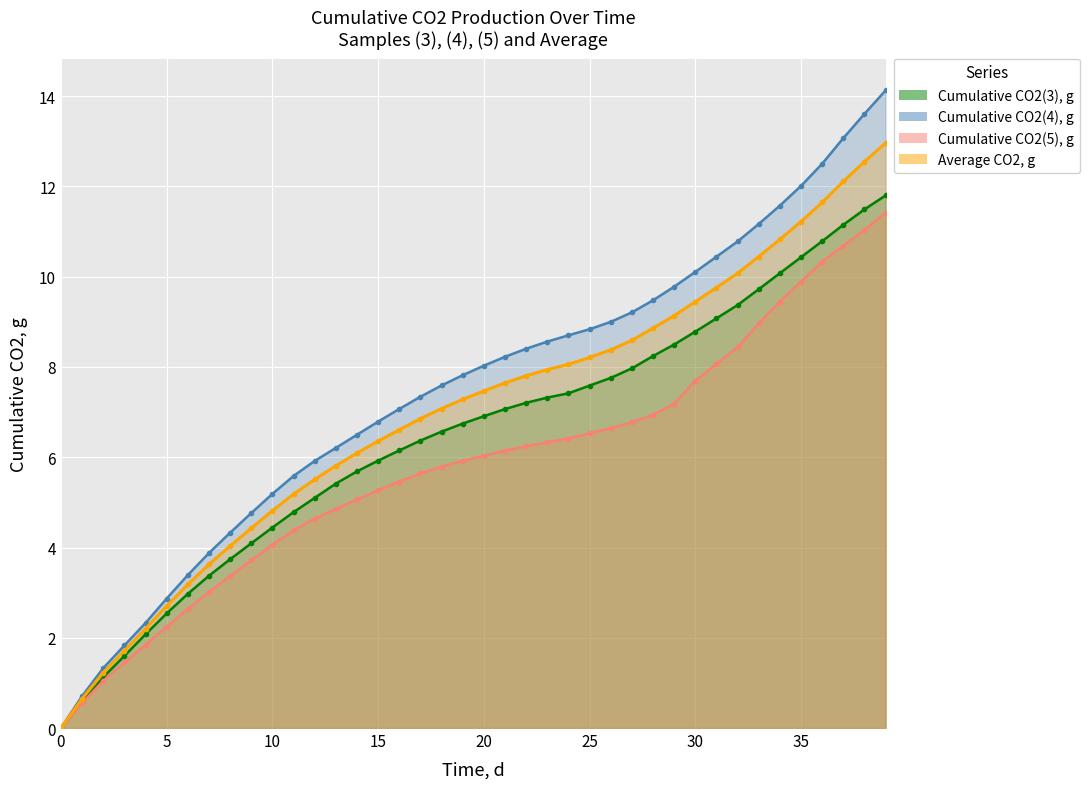

What is the difference between the second highest and second lowest values in the time series?

10.9